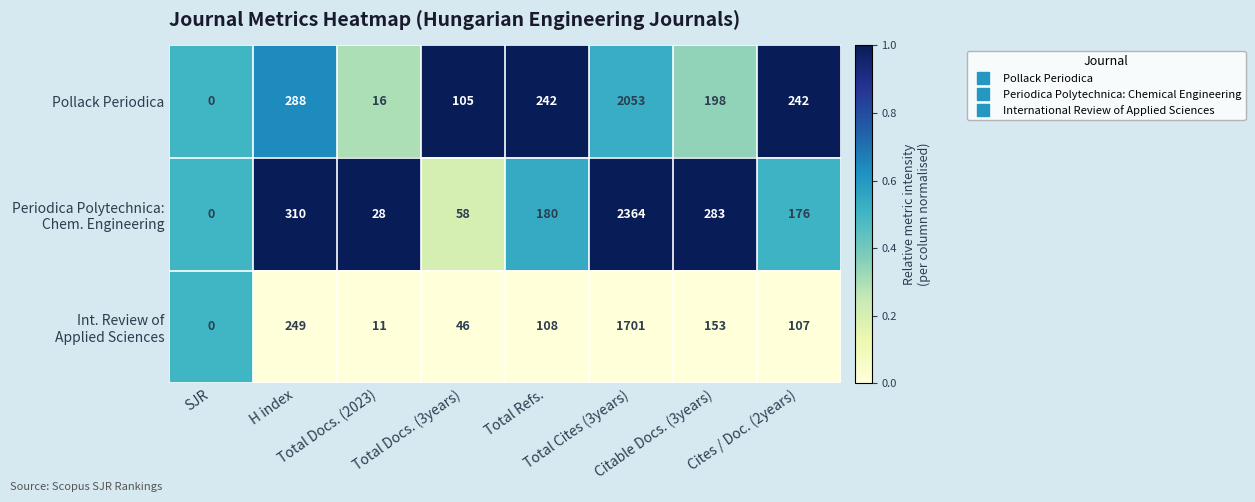

What is the difference between the maximum and second lowest values in the Pollack Periodica series?

2037